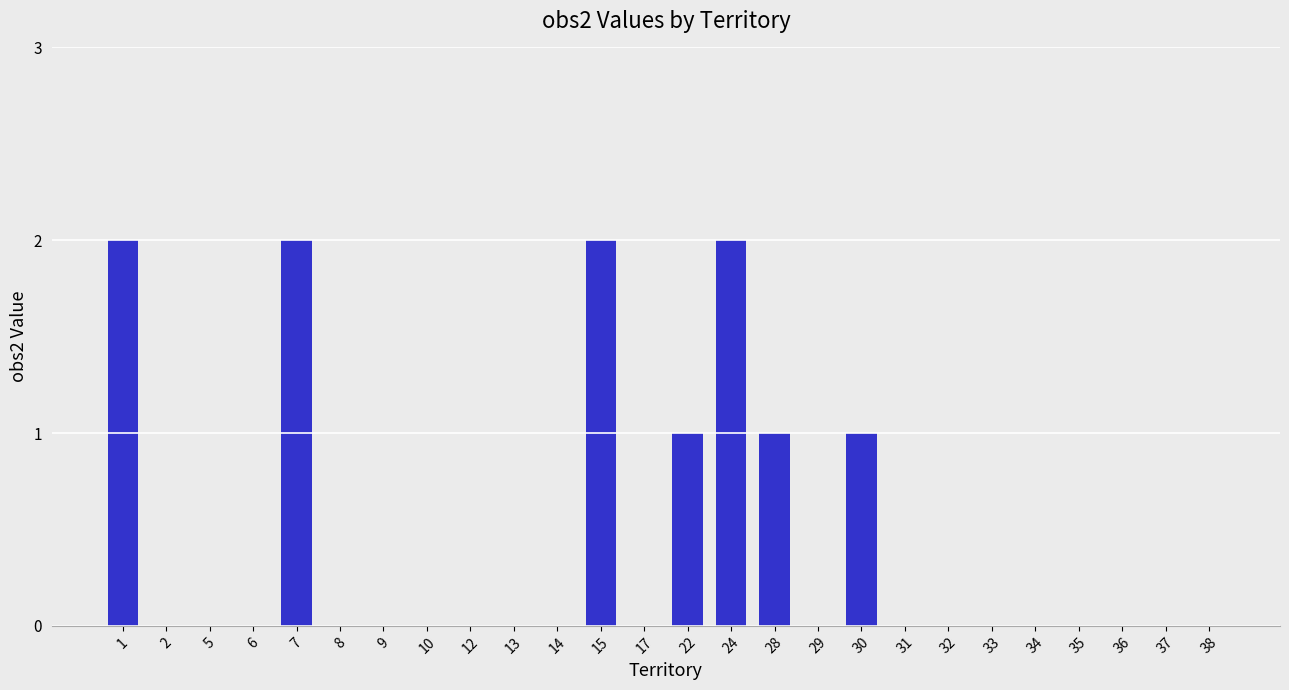

The chart shows a value of 0 at 37. True or false?

True